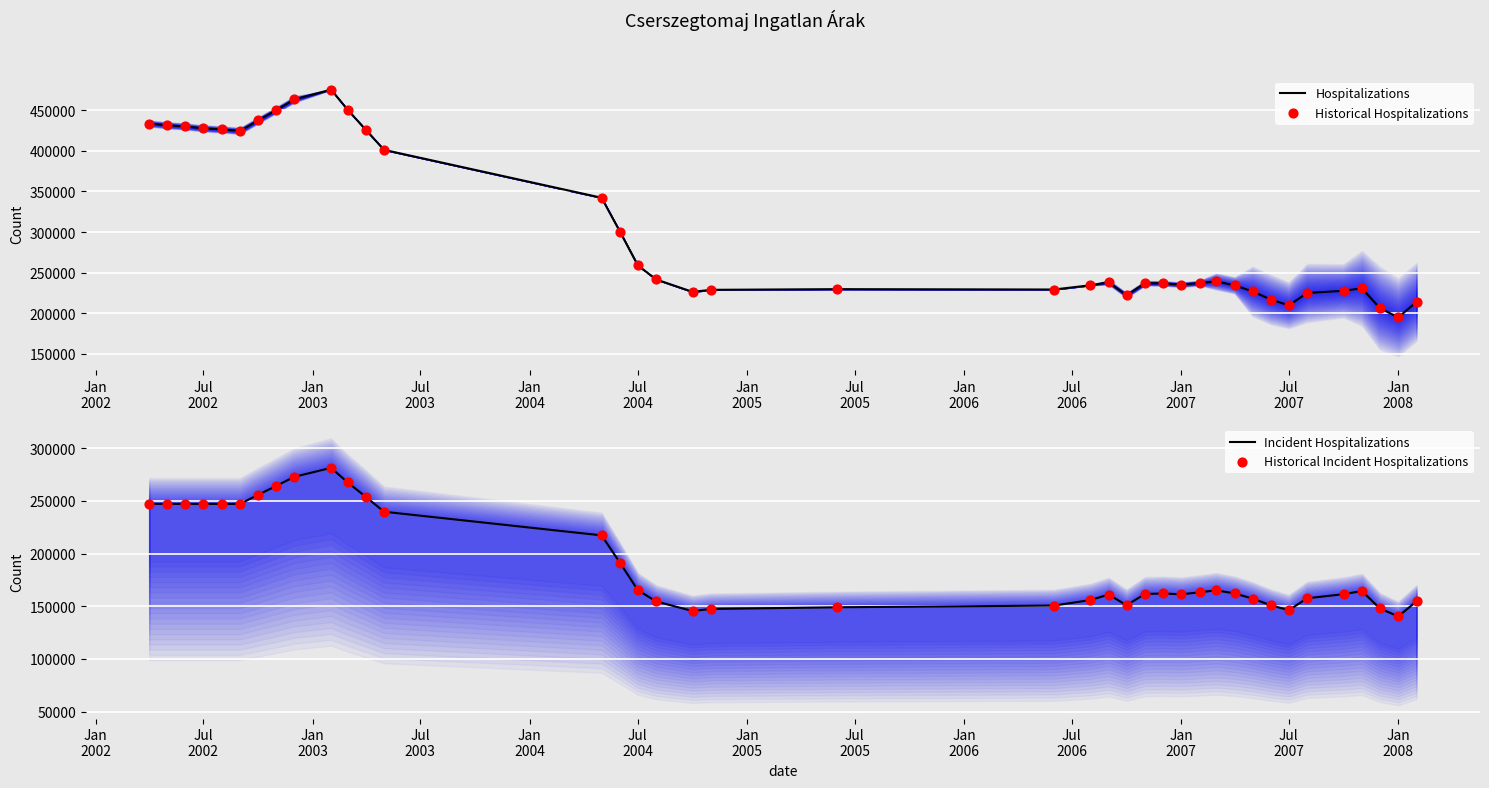

Which series contains the lowest Y value?

Incident Hospitalizations